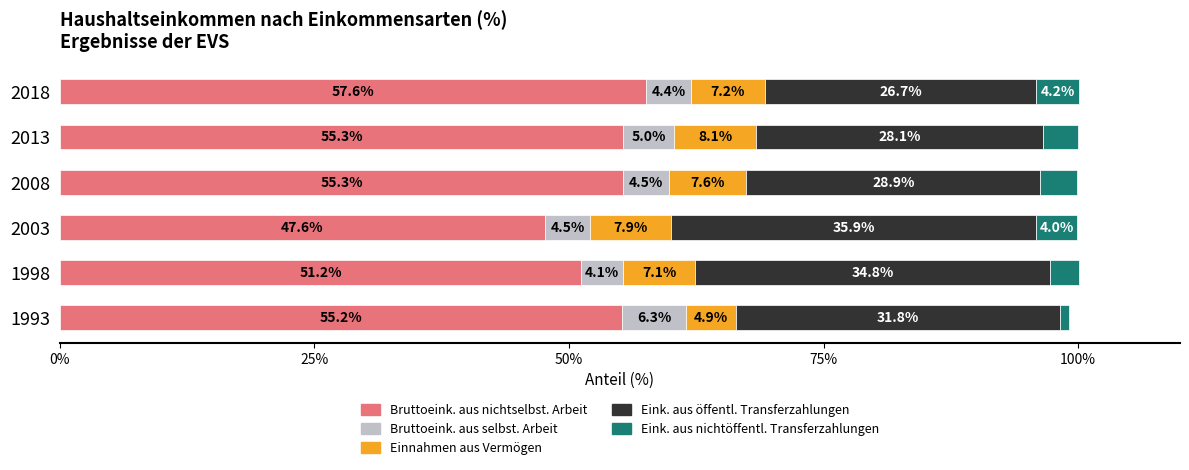

What is the total value across all series at 1993?

99.1